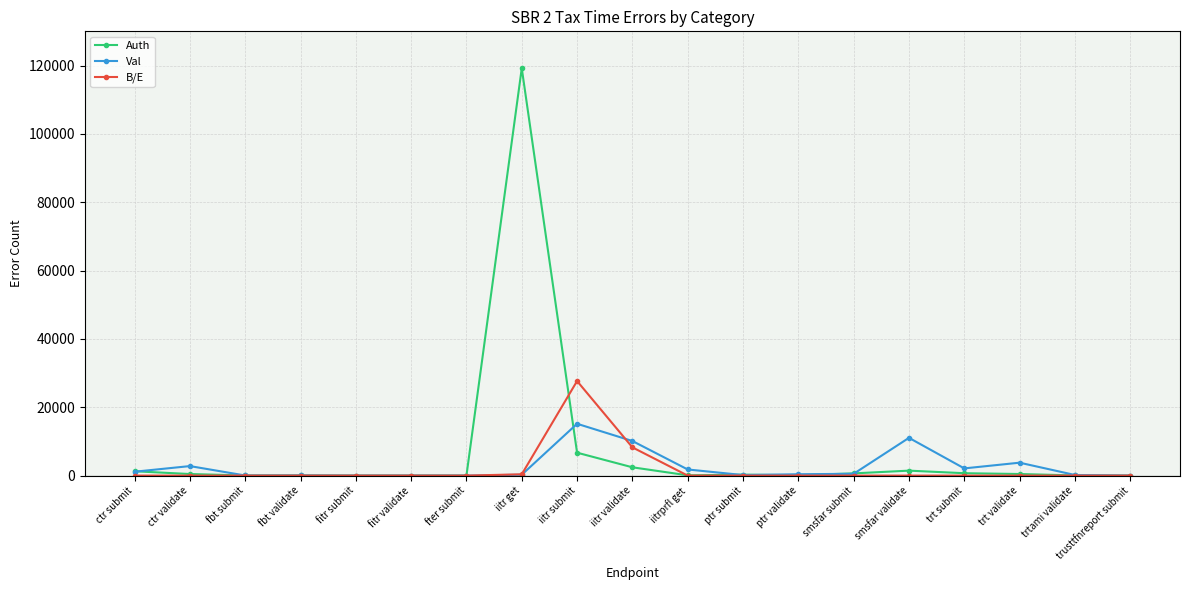

Where is Auth nearest to the value 59593?

iitr submit